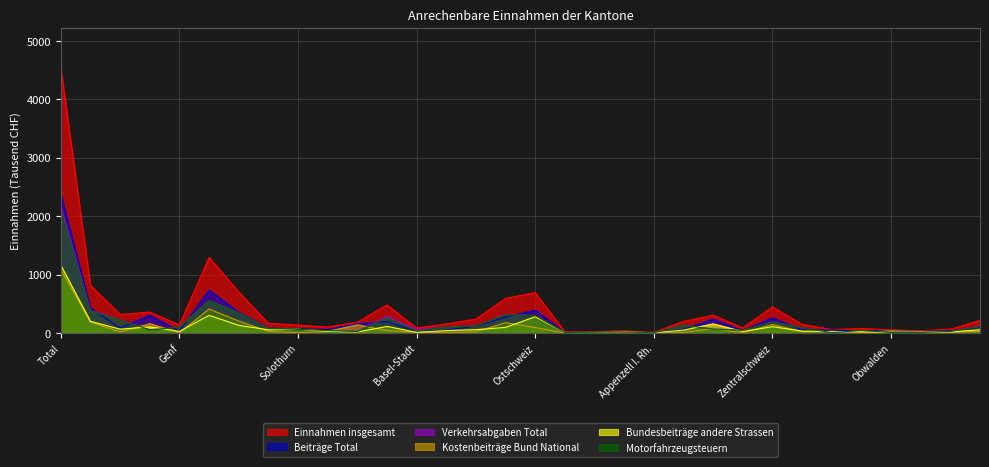

Count the number of data series in this chart.

6